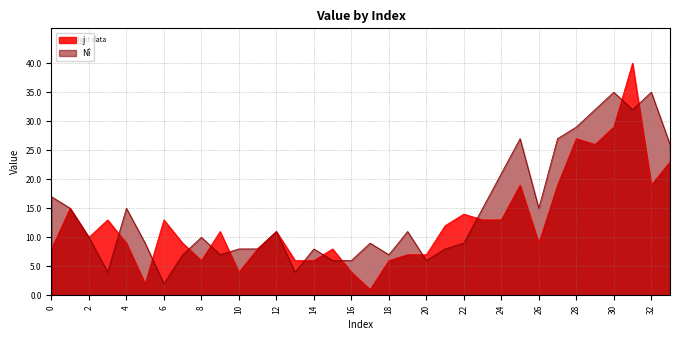

Reading left to right, what are all the values shown in this chart?

j: 0=8	1=15	2=10	3=13	4=9	5=2	6=13	7=9	8=6	9=11	10=4	11=8	12=11	13=6	14=6	15=8	16=4	17=1	18=6	19=7	20=7	21=12	22=14	23=13	24=13	25=19	26=9	27=19	28=27	29=26	30=29	31=40	32=19	33=23
Nî: 0=17	1=15	2=10	3=4	4=15	5=9	6=2	7=7	8=10	9=7	10=8	11=8	12=11	13=4	14=8	15=6	16=6	17=9	18=7	19=11	20=6	21=8	22=9	23=15	24=21	25=27	26=15	27=27	28=29	29=32	30=35	31=32	32=35	33=26